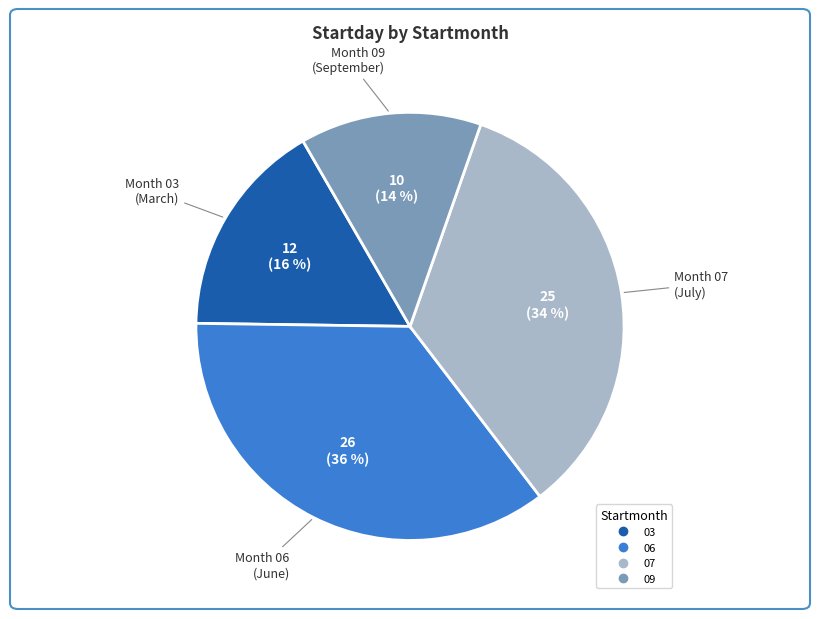

Which slice is the smallest?

09